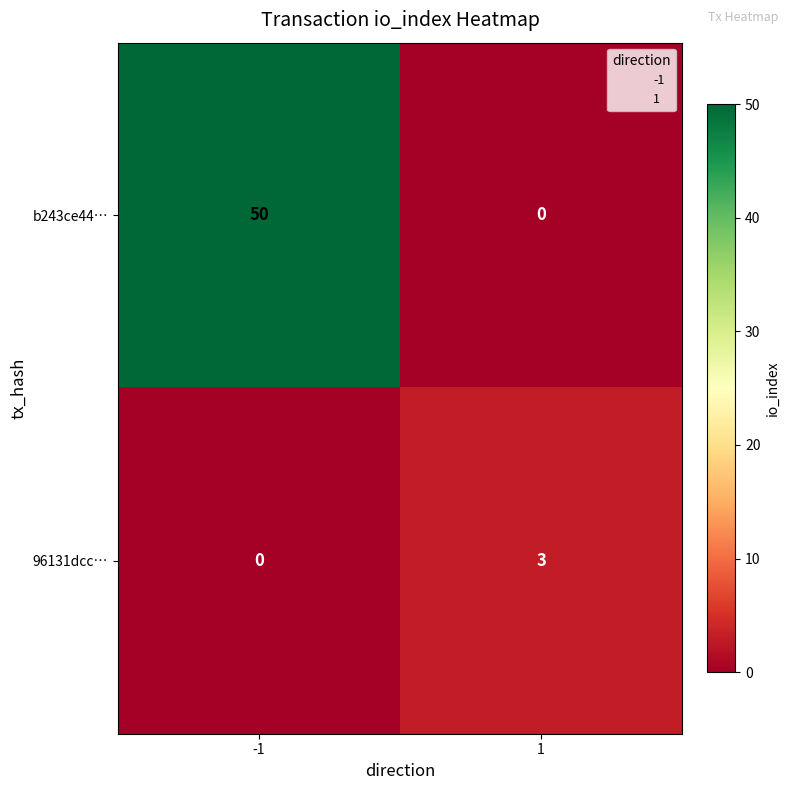

Is the value of b243ce44… at -1 greater than the value of 96131dcc… at -1?

Yes